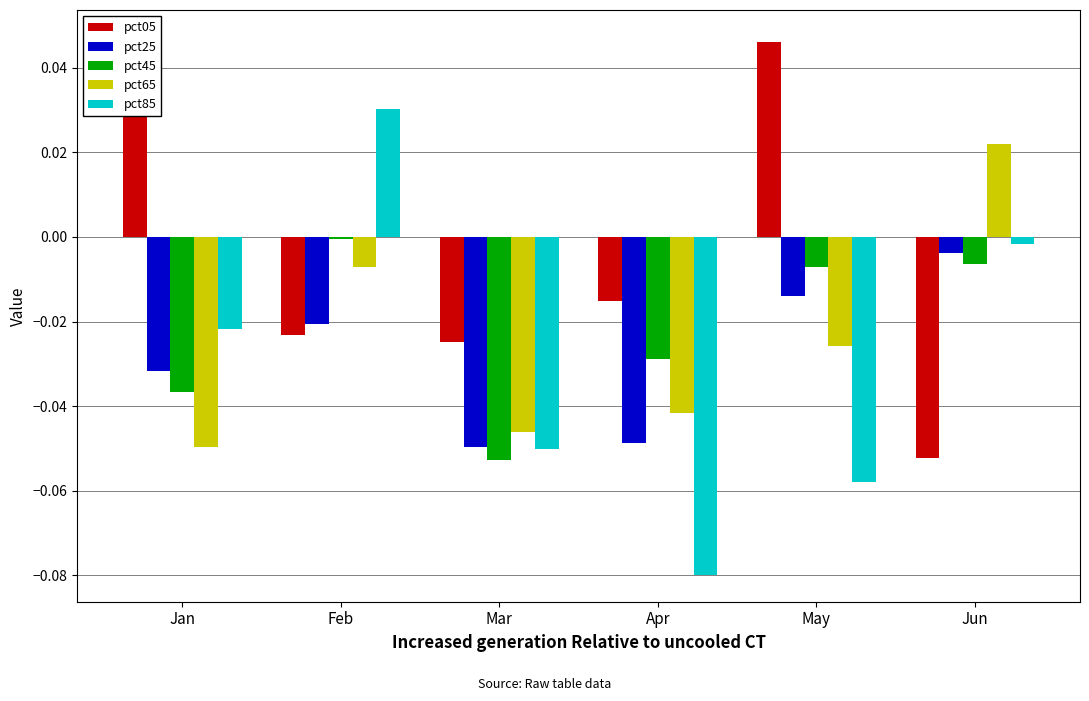

Is the value of pct45 at Jun greater than the value of pct85 at May?

Yes